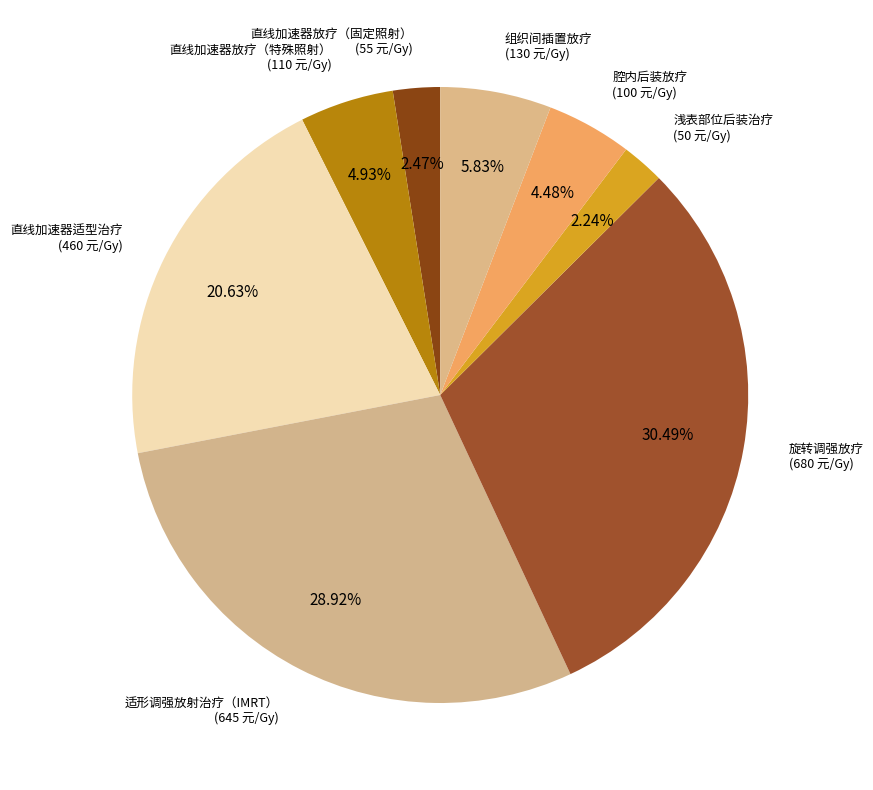

Between 直线加速器放疗（特殊照射） and 直线加速器适型治疗, which is larger?

直线加速器适型治疗